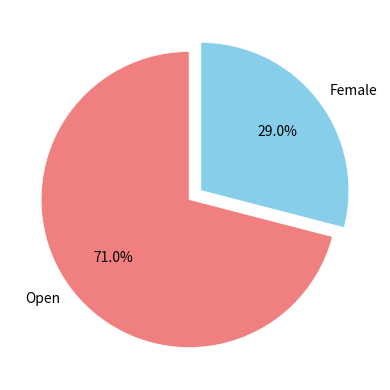

Does any single category account for the majority?

Yes